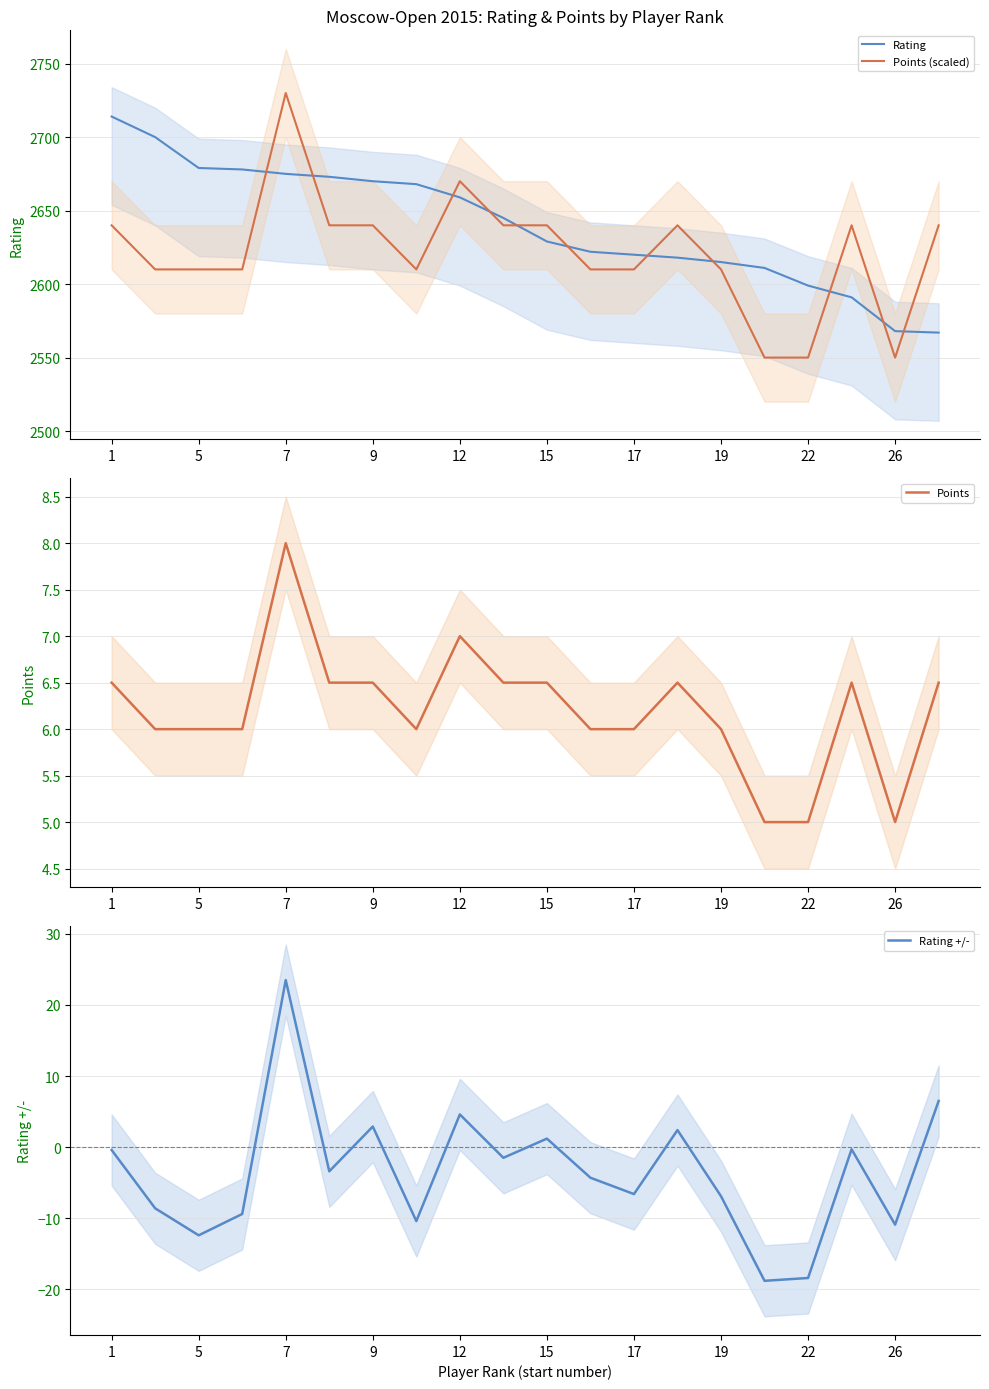

True or false: Points (scaled) and Points intersect in this chart.

False